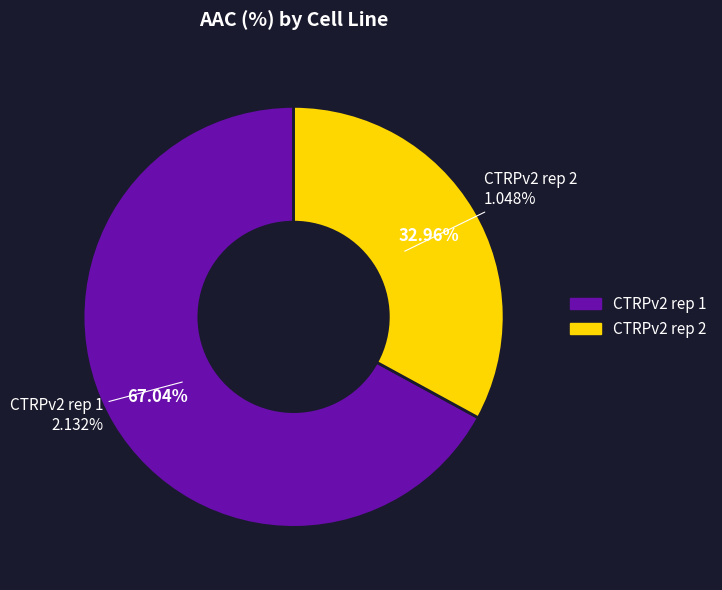

How much of the chart is everything except CTRPv2 rep 2?

67.0%